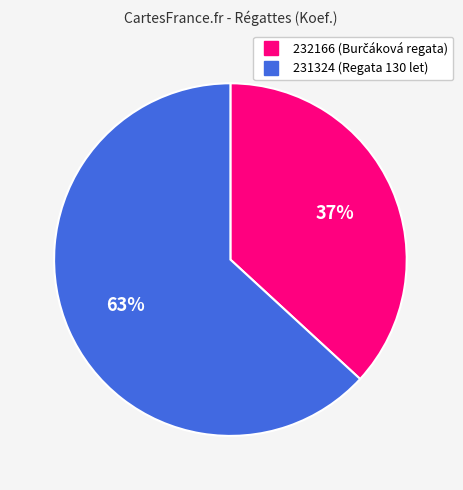

What is the majority slice?

231324